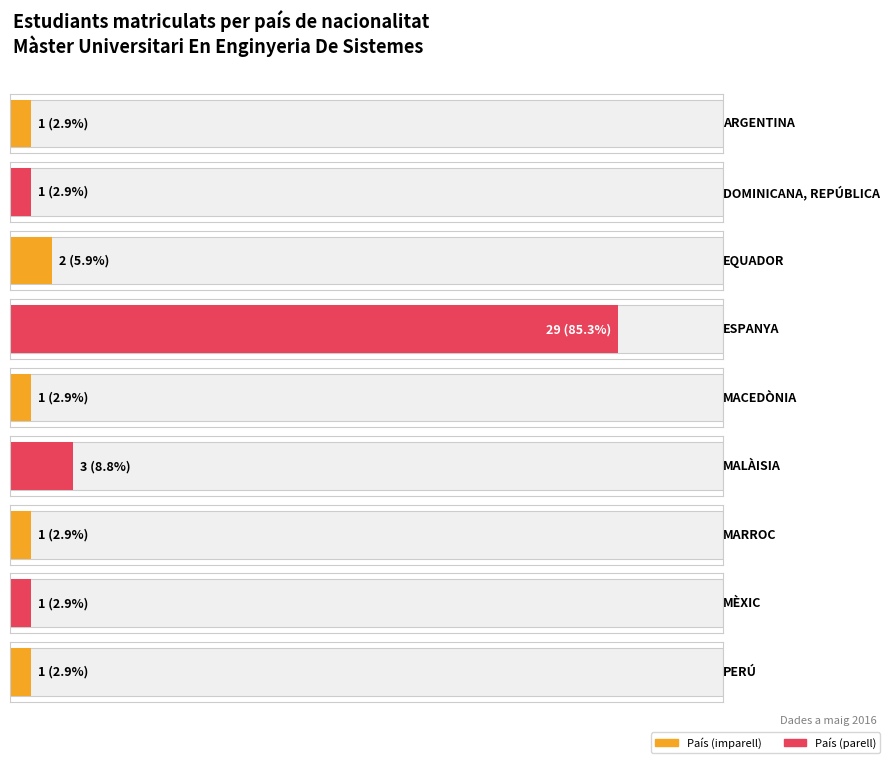

List the labels in order of value, smallest first.

ARGENTINA, DOMINICANA, REPÚBLICA, MACEDÒNIA, MARROC, MÈXIC, PERÚ, EQUADOR, MALÀISIA, ESPANYA